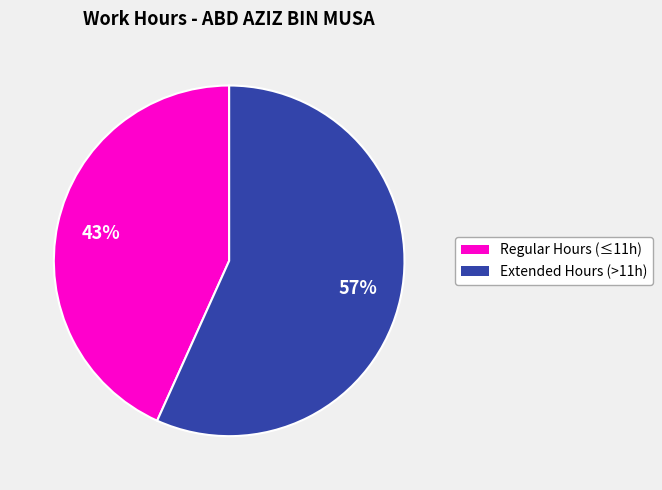

Does any single category account for the majority?

Yes